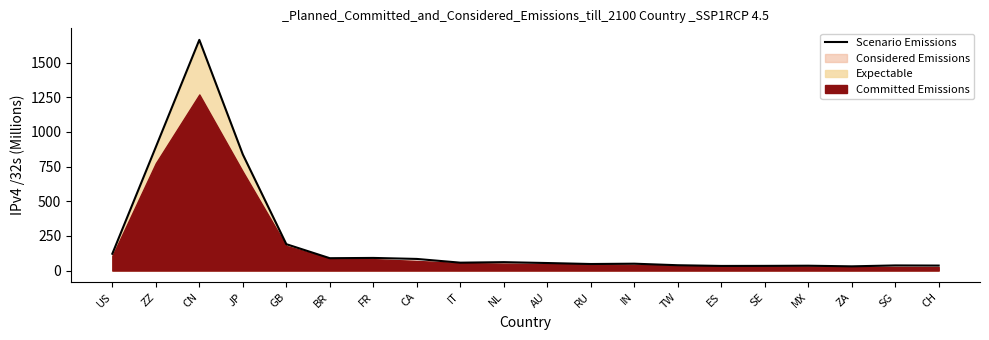

What is the approximate value at CH?

35.8